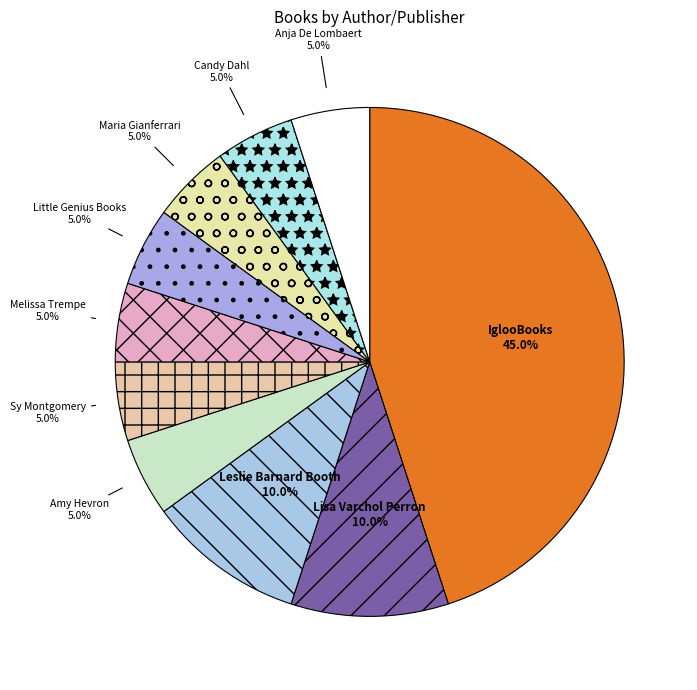

To the nearest percent, what is the combined percentage of Little Genius Books and Maria Gianferrari?

10%